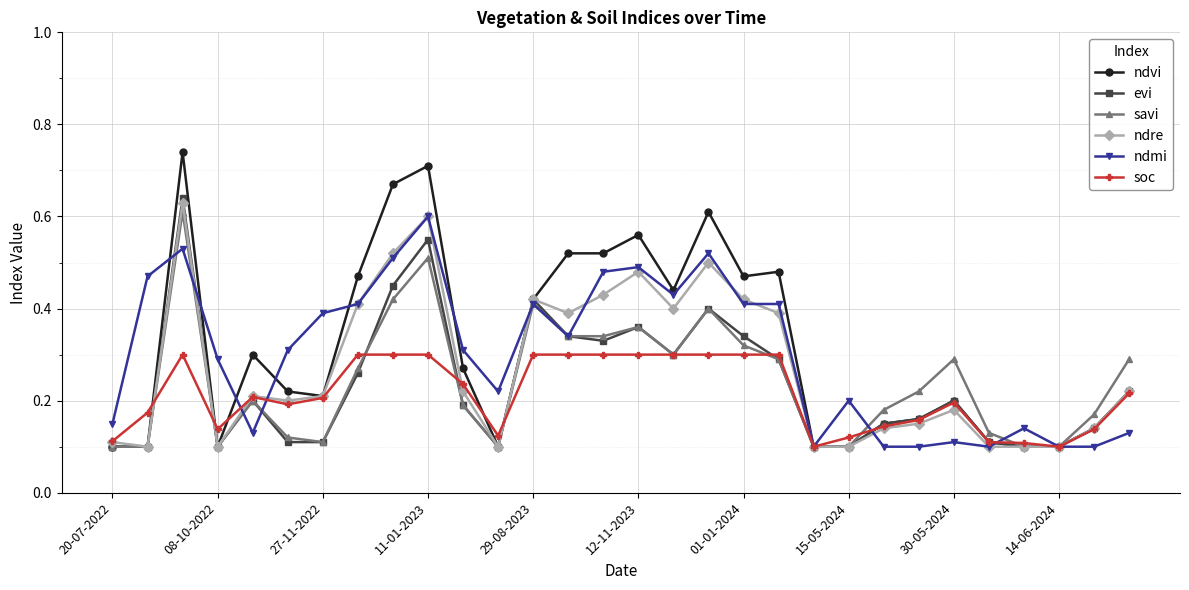

Count the savi values in the range 0 to 1.

30